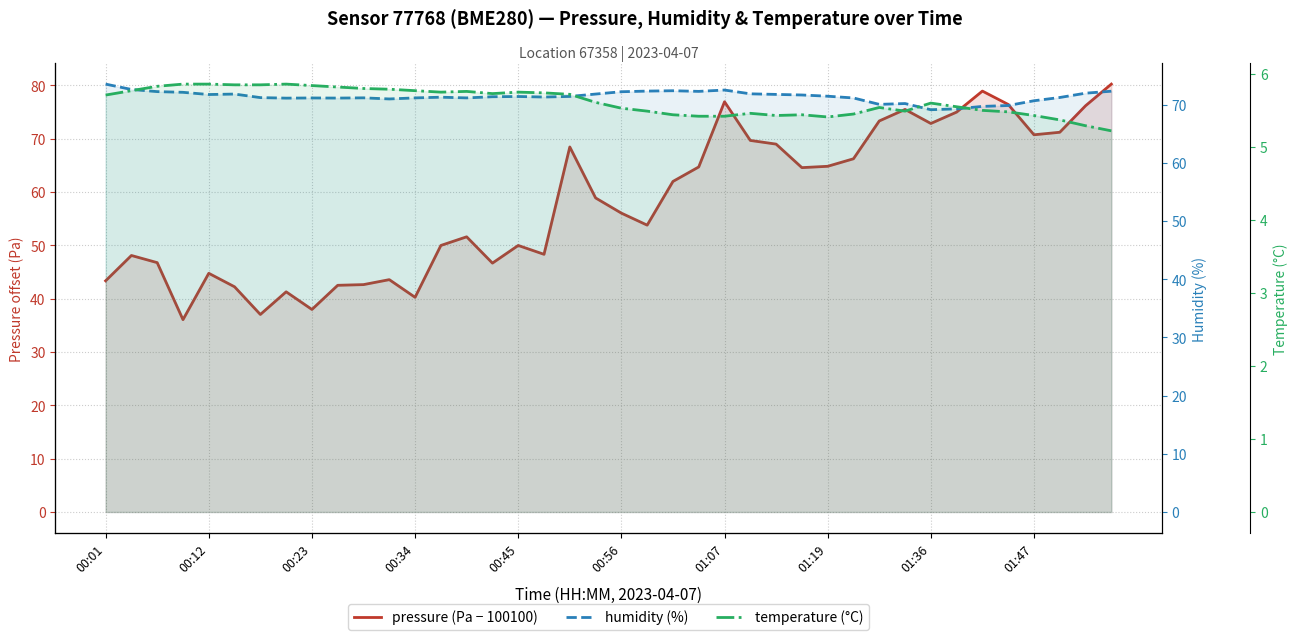

What is the value of the pressure (Pa − 100100) point at the 5th from the left?

44.8